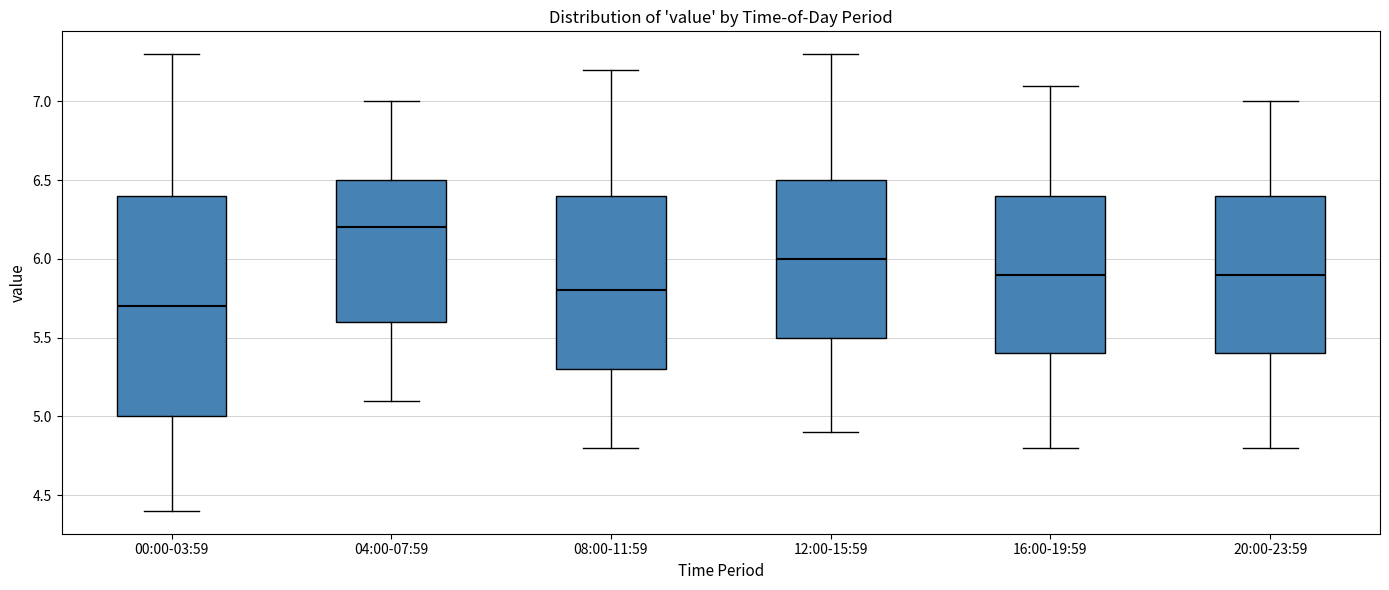

Where is the lower edge of the box for 08:00-11:59 on the y-axis? The values are not printed on the chart, so give them approximately, as read against the axis.

5.3